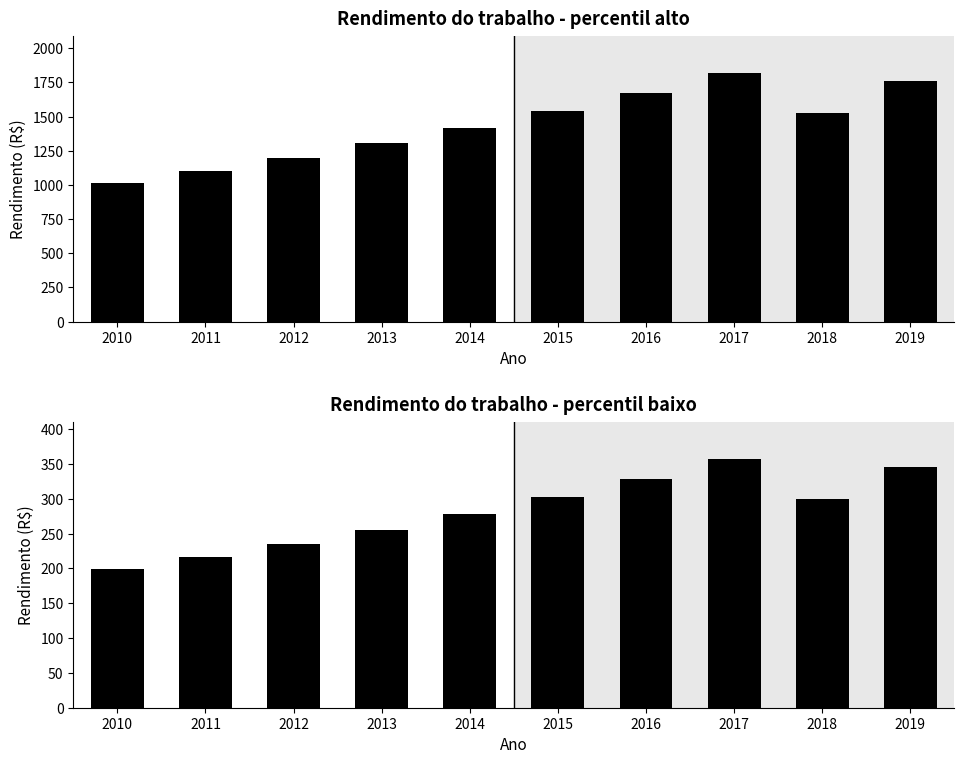

What is the average value of the Rendimento do trabalho - percentil baixo series?

281.9